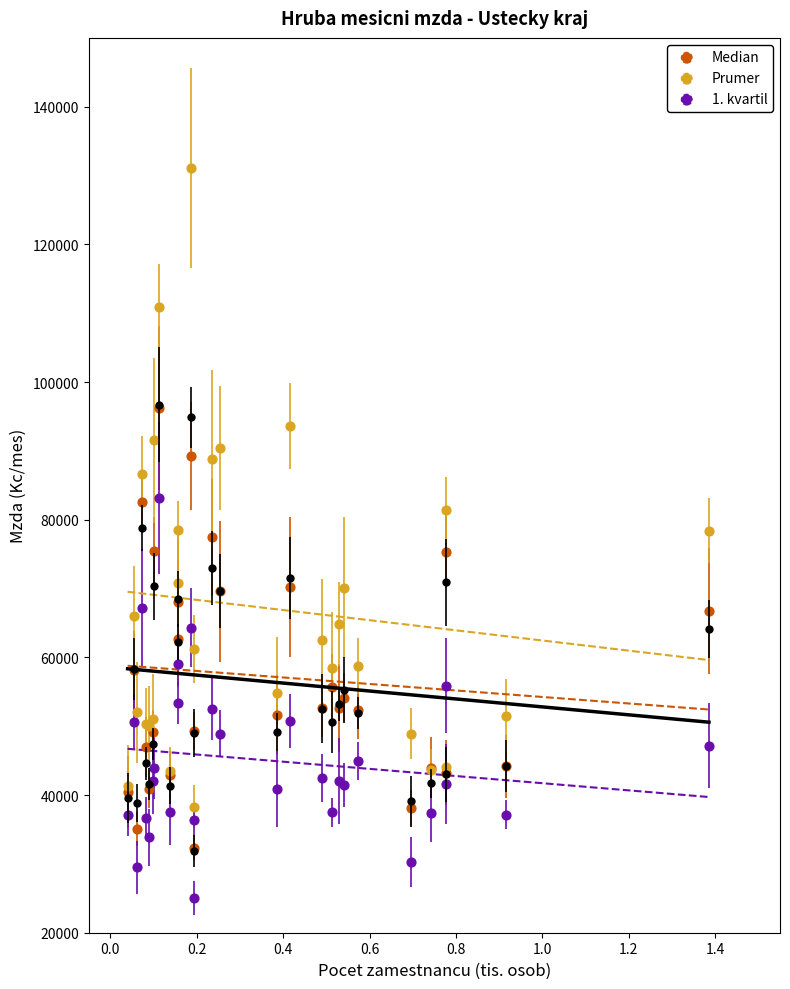

What is the X range (max minus min) for the scatter plot?

1.3